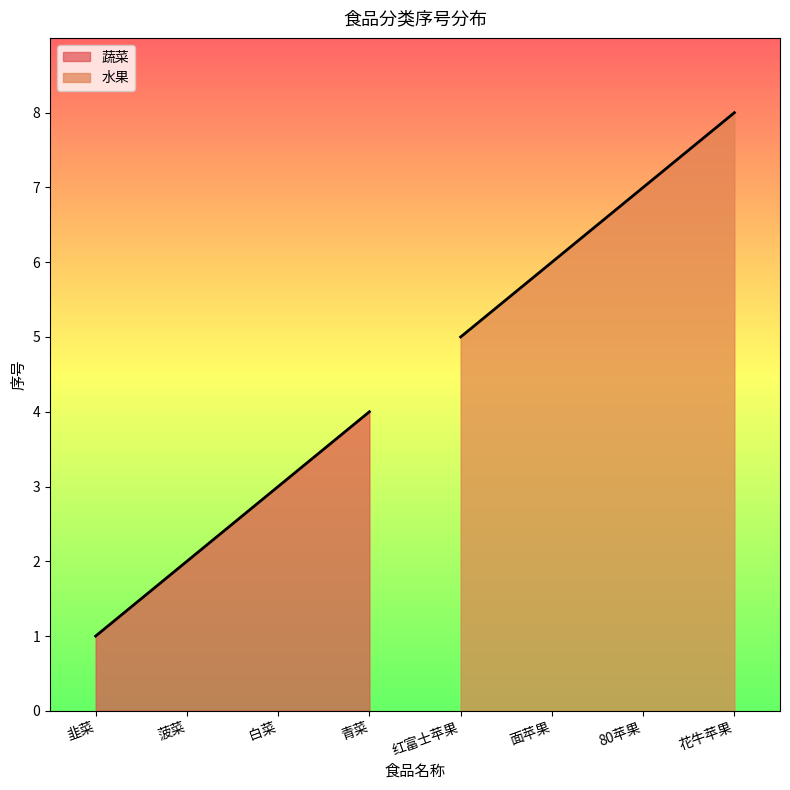

What is the highest value of the 蔬菜 series?

4